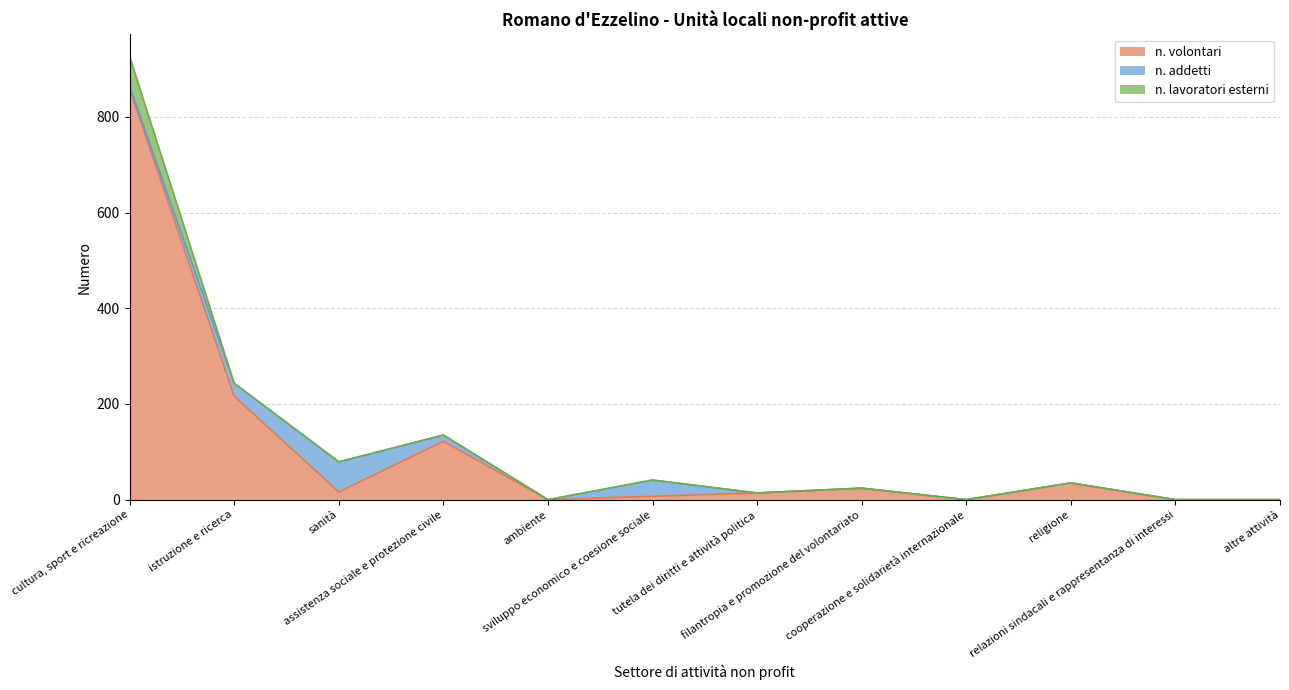

The value of n. volontari at relazioni sindacali e rappresentanza di interessi is -361. True or false?

False